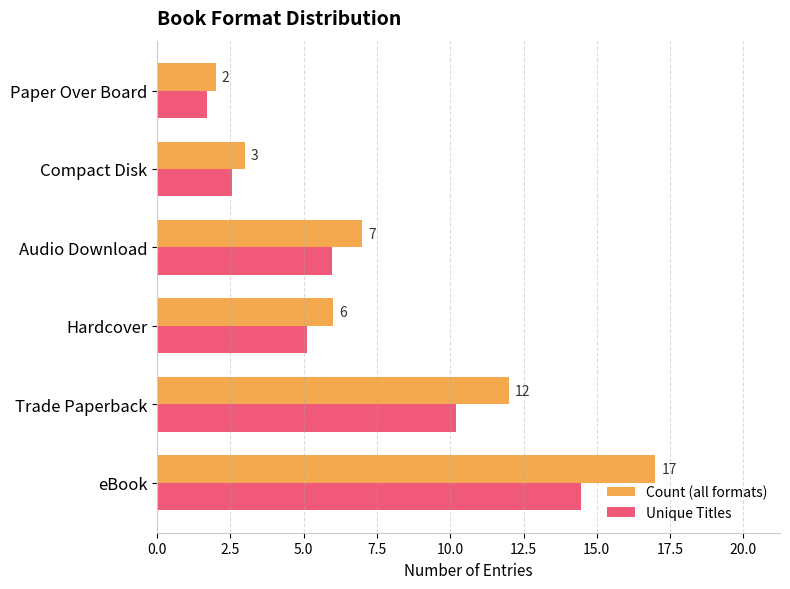

The value of Unique Titles at Audio Download is 10.6. True or false?

False